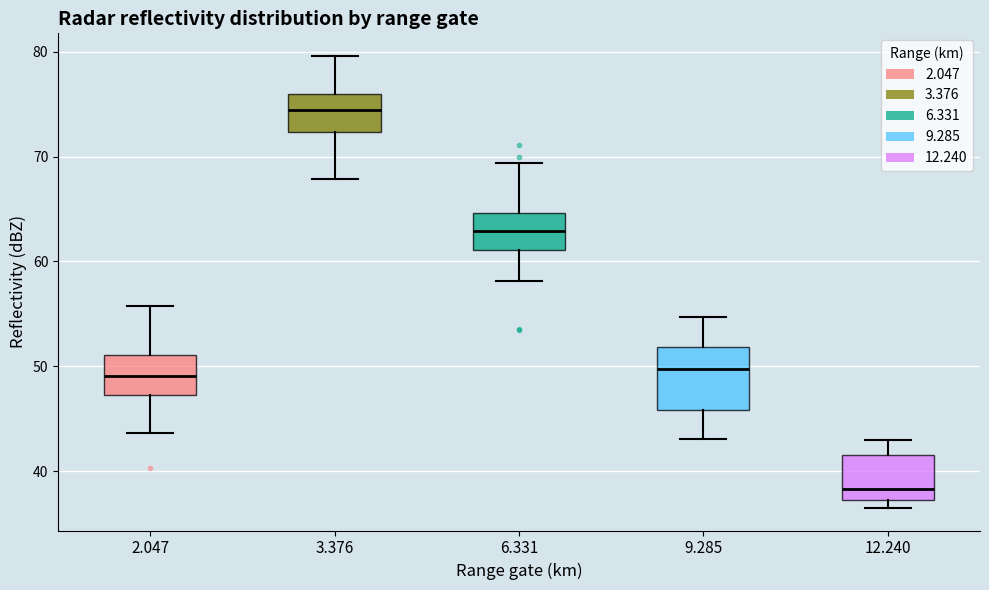

Which box has the lowest median line?

12.240